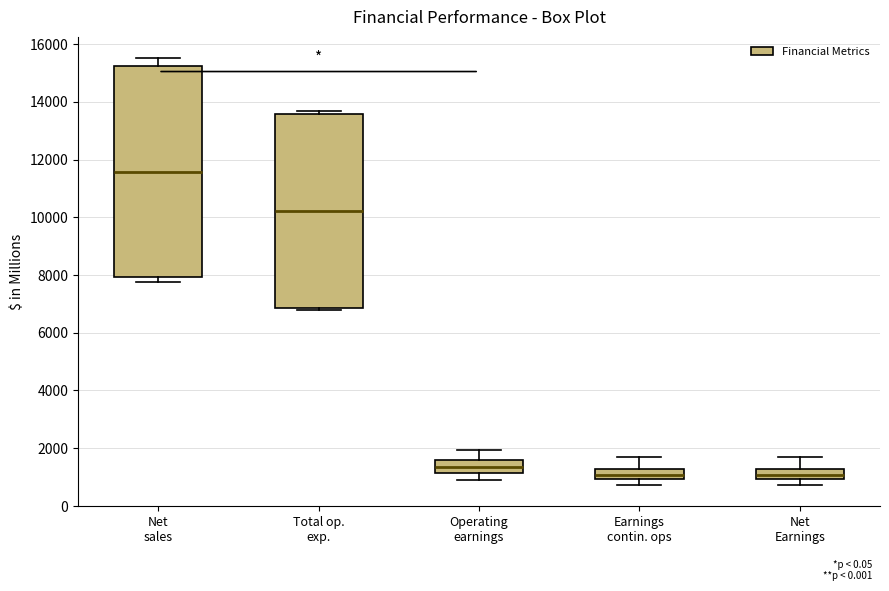

Reading left to right, transcribe this box plot: for each box, give where its median line is, the range the box spans, and where its two whiskers end, as read against the y-axis. The values are not printed on the chart, so give them approximately, as read against the axis.

Net sales: median 11600, box 8000 to 15200, whiskers 7800 to 15600
Total op. exp.: median 10200, box 6800 to 13600, whiskers 6800 (just below the box's lower edge) to 13600 (just above the box's upper edge)
Operating earnings: median 1400, box 1200 to 1600, whiskers 800 to 2000
Earnings contin. ops: median 1000 (inside the box), box 1000 to 1200, whiskers 800 to 1600
Net Earnings: median 1000 (inside the box), box 1000 to 1200, whiskers 800 to 1600